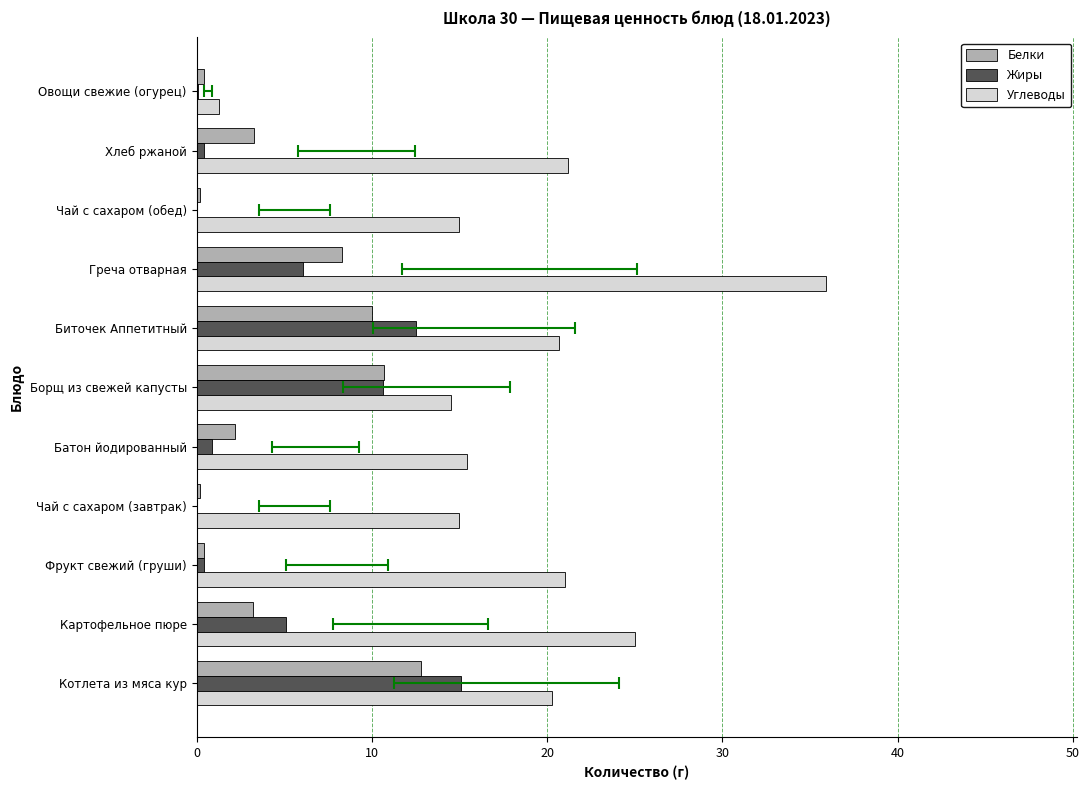

Which series has the widest spread of values?

Углеводы